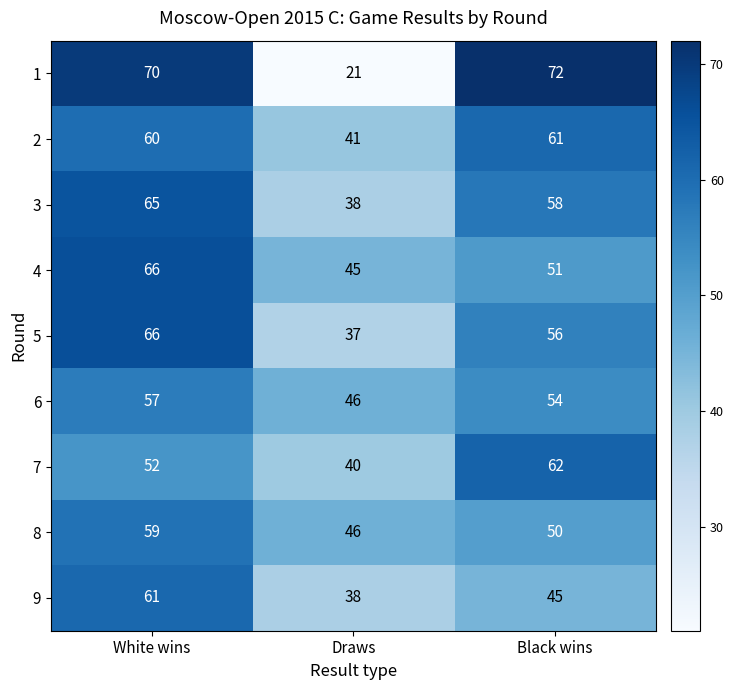

Which label corresponds to the largest value in the chart?

Black wins